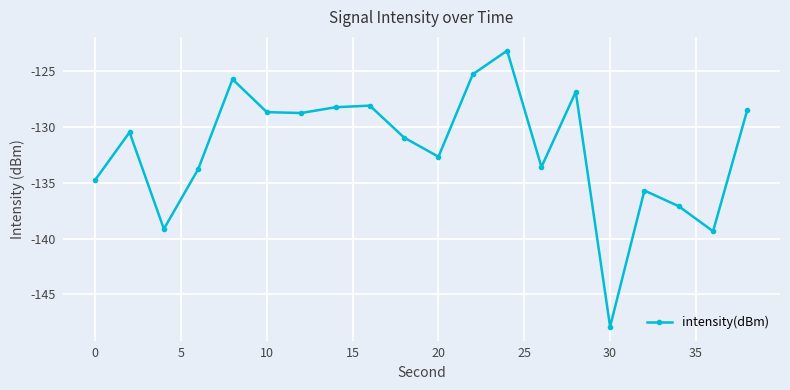

What is the greatest value displayed?

-123.2